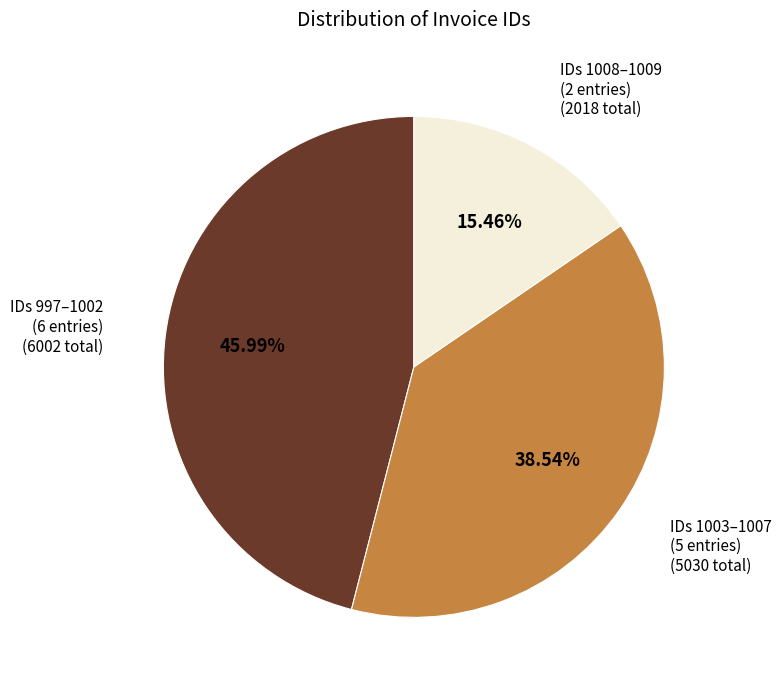

How many segments does this pie chart have?

3